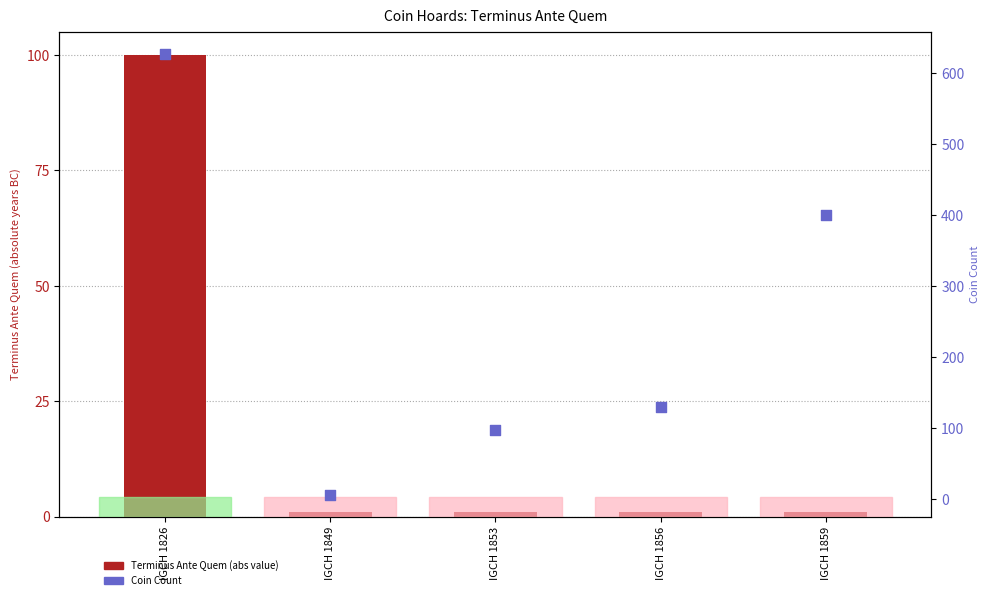

Which series has the largest Y range (max minus min)?

Coin Count (percentile proxy)